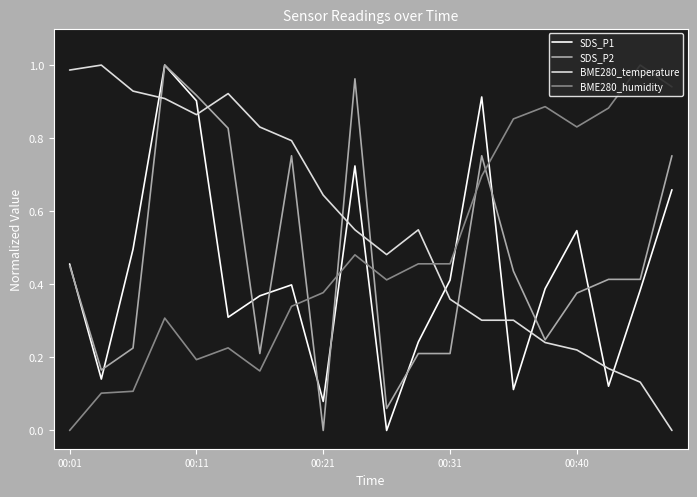

Which series ends up on top after the final intersection of BME280_temperature and SDS_P1?

SDS_P1